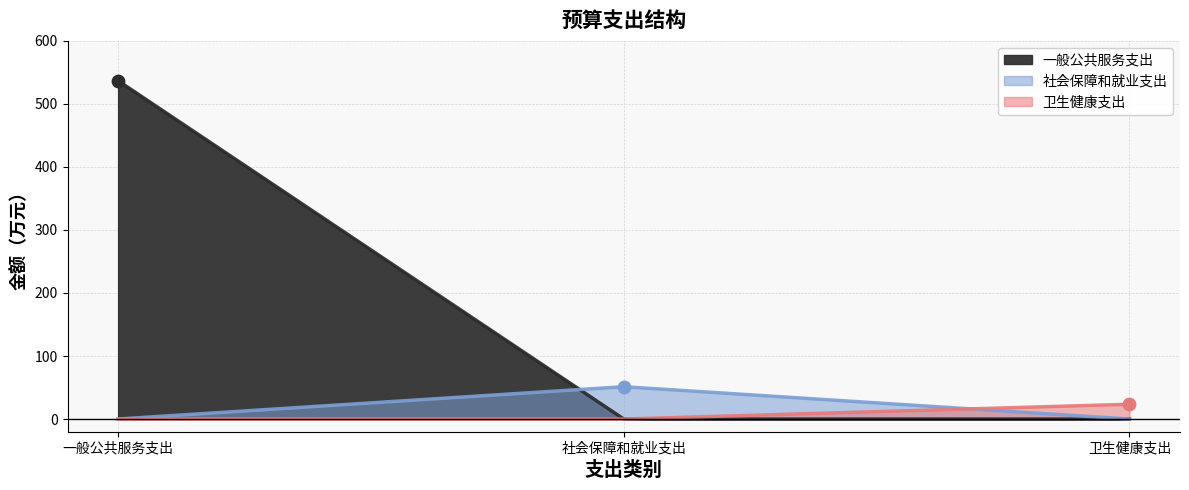

Which series contains the highest Y value?

一般公共服务支出